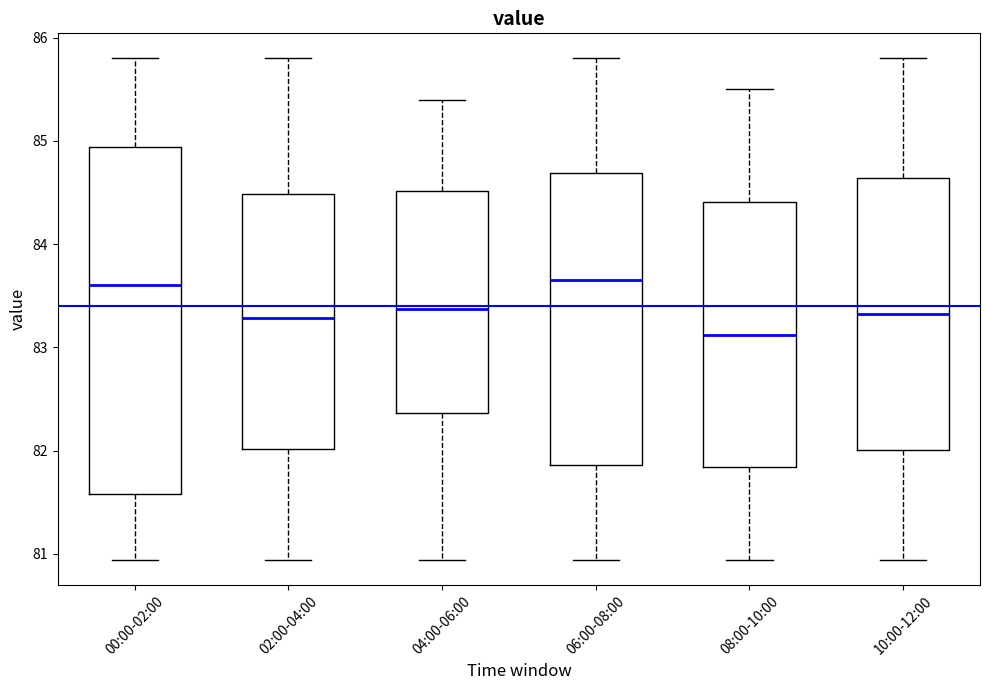

Where is the upper edge of the box for 04:00-06:00 on the y-axis? The values are not printed on the chart, so give them approximately, as read against the axis.

84.5